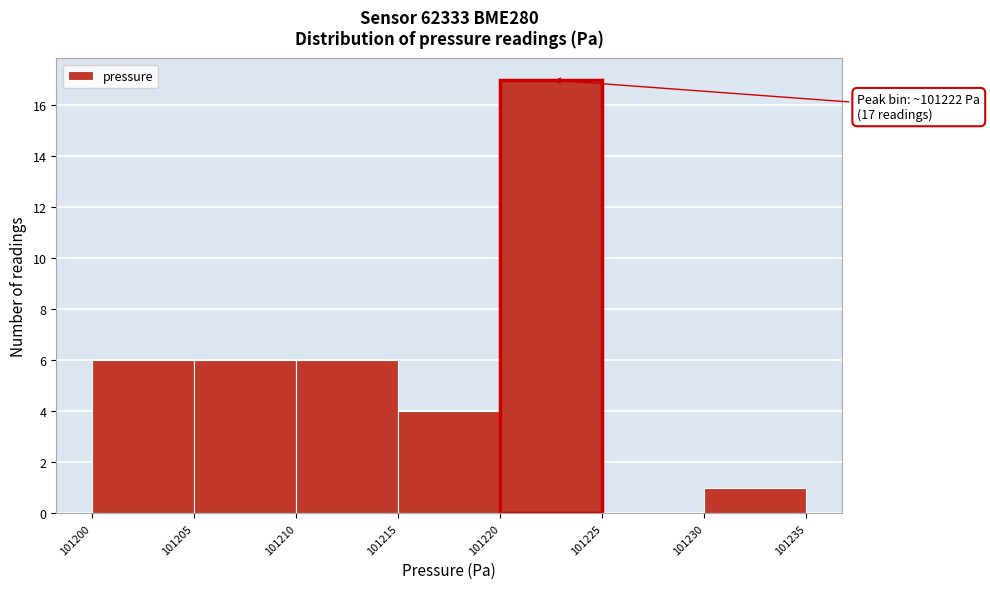

Which range on the x-axis has the tallest bar?

101220 to 101225